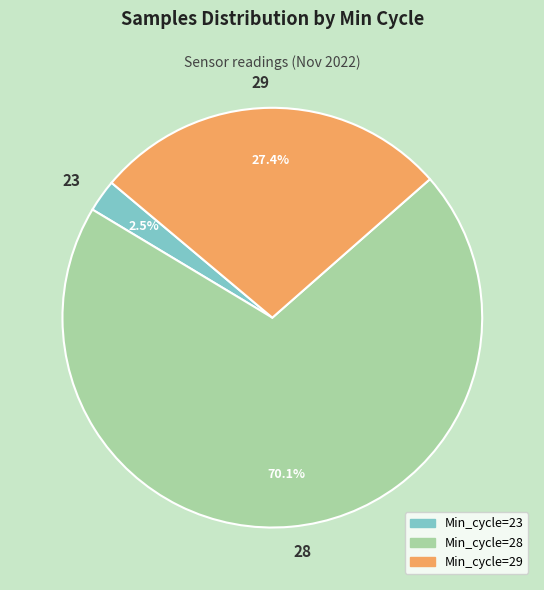

How much of the chart is everything except 23?

97.5%